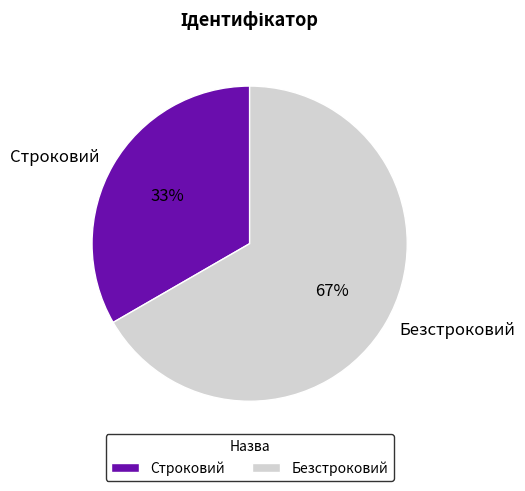

Is the sum of Безстроковий and Строковий greater than half?

Yes